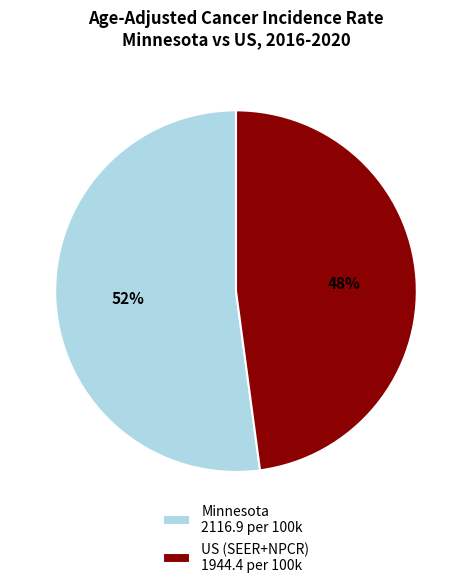

How many slices are in this pie chart?

2